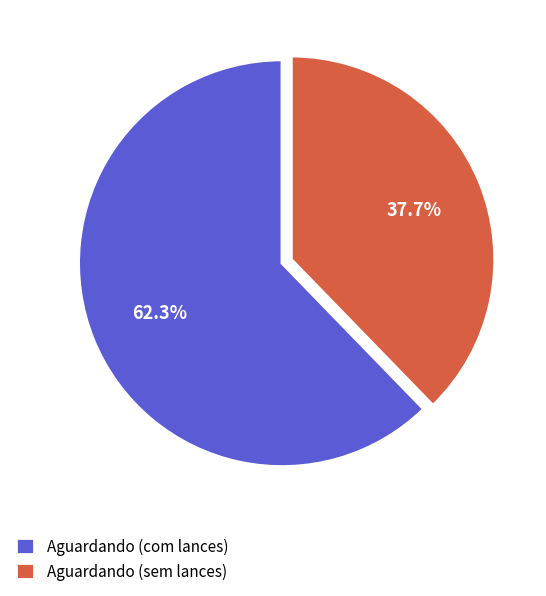

To the nearest percent, what is the combined percentage of Aguardando (sem lances) and Aguardando (com lances)?

100%